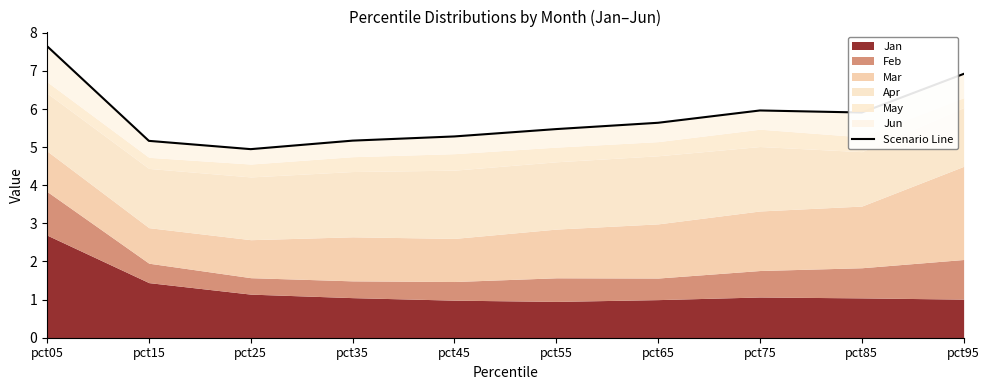

How many values exceed 5?

9